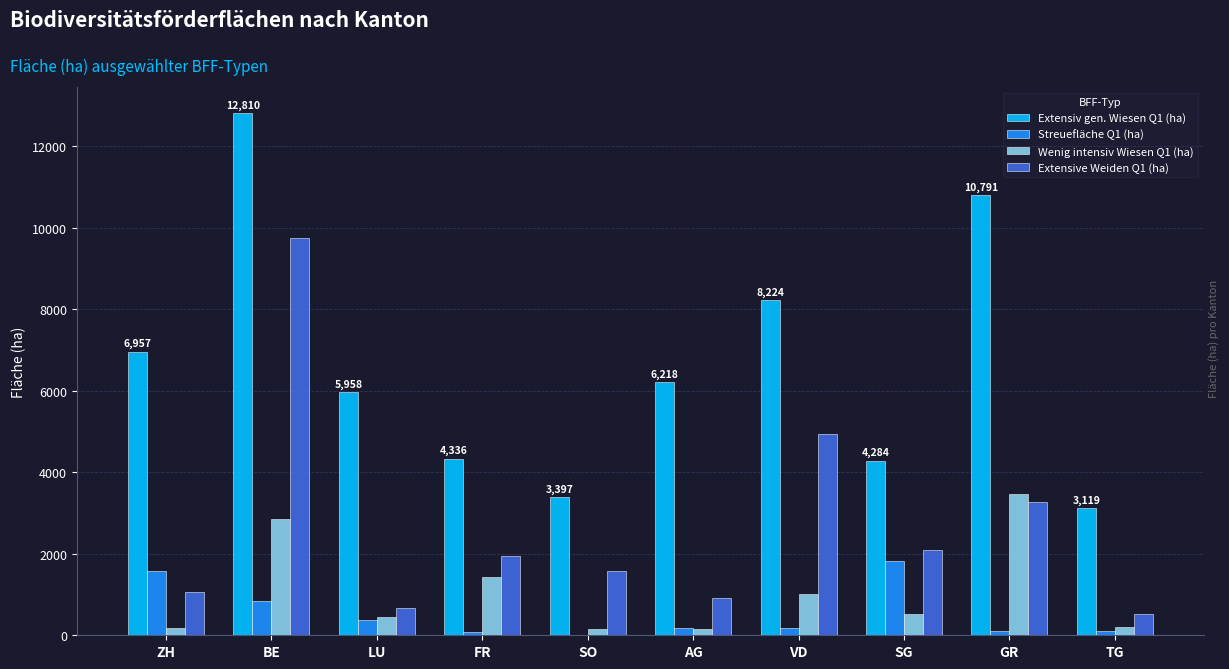

Is the value of Streuefläche Q1 (ha) at LU greater than the value of Wenig intensiv Wiesen Q1 (ha) at VD?

No